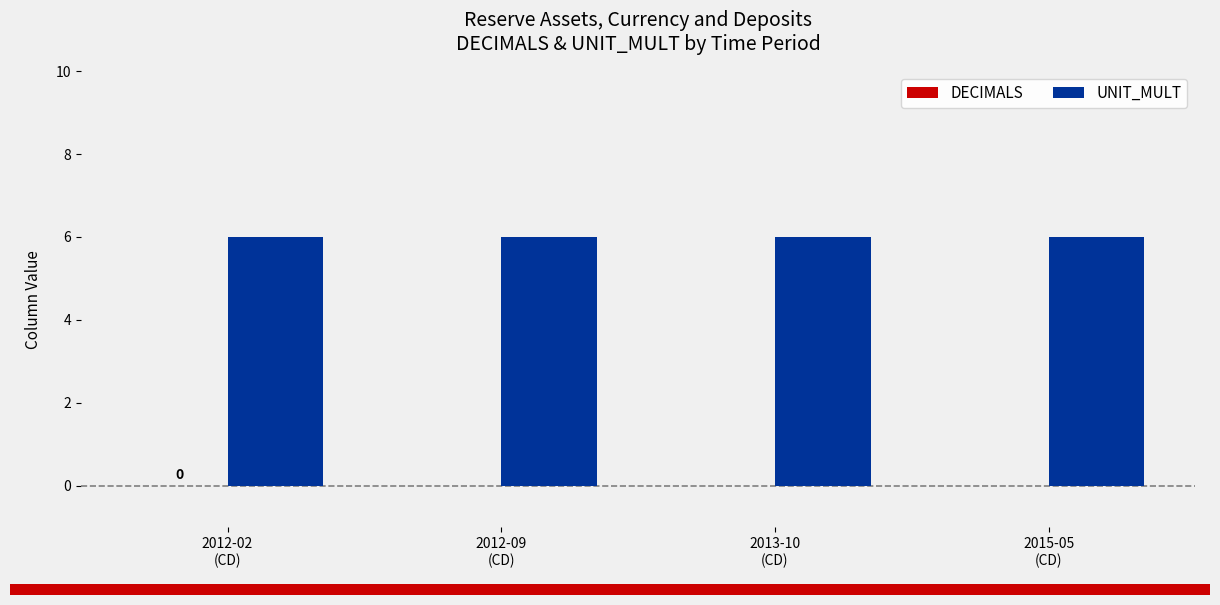

Are the bars grouped side by side (vs. stacked)?

Yes